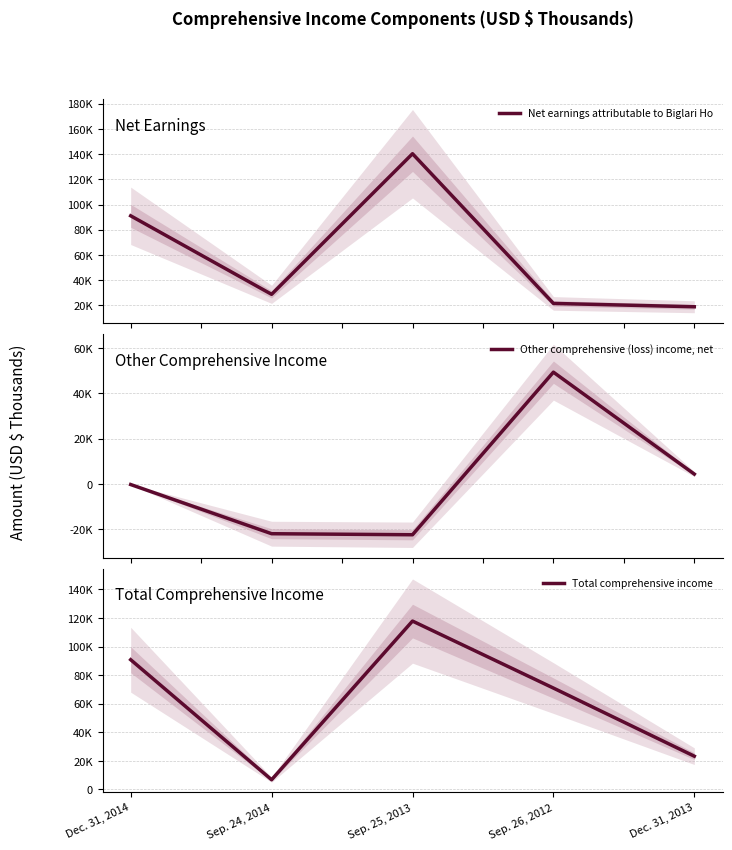

What is the difference between the Other comprehensive (loss) income, net values at Dec. 31, 2013 and Sep. 24, 2014?

26330